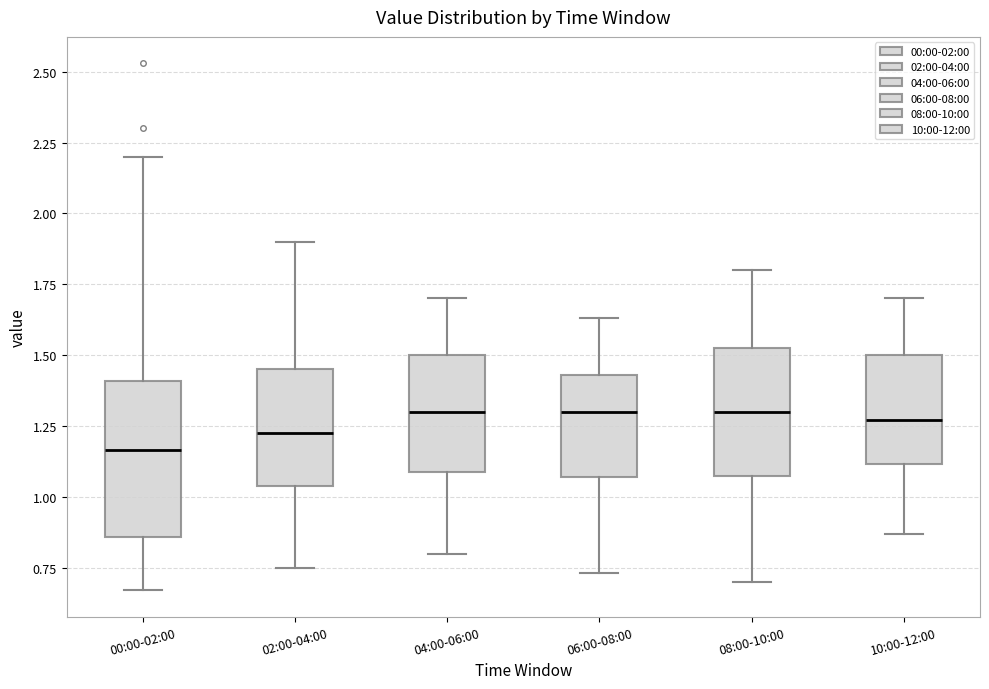

Reading left to right, transcribe this box plot: for each box, give where its median line is, the range the box spans, and where its two whiskers end, as read against the y-axis. The values are not printed on the chart, so give them approximately, as read against the axis.

00:00-02:00: median 1.15, box 0.85 to 1.40, whiskers 0.65 to 2.20
02:00-04:00: median 1.25, box 1.05 to 1.45, whiskers 0.75 to 1.90
04:00-06:00: median 1.30, box 1.10 to 1.50, whiskers 0.80 to 1.70
06:00-08:00: median 1.30, box 1.05 to 1.45, whiskers 0.75 to 1.65
08:00-10:00: median 1.30, box 1.10 to 1.55, whiskers 0.70 to 1.80
10:00-12:00: median 1.25, box 1.10 to 1.50, whiskers 0.85 to 1.70